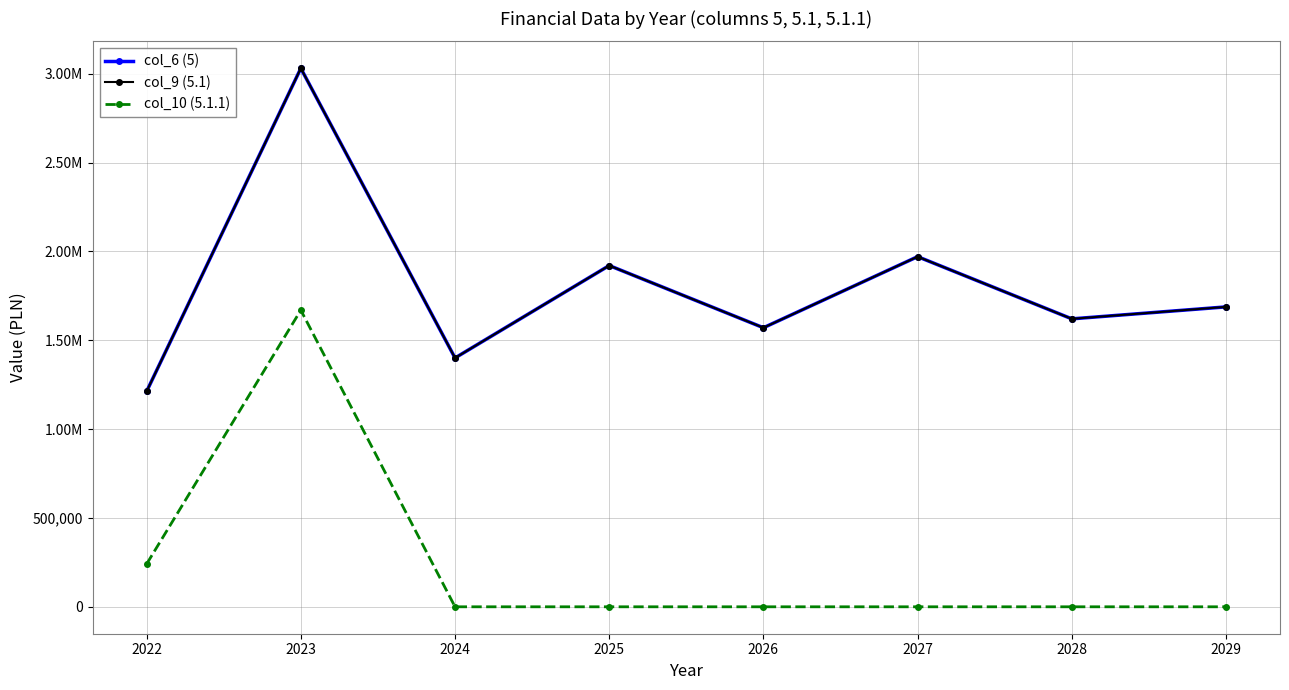

Does the chart have visible grid lines?

Yes